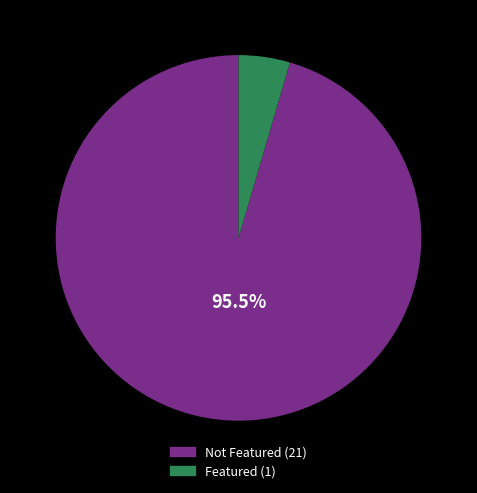

Is there a majority slice in this chart?

Yes